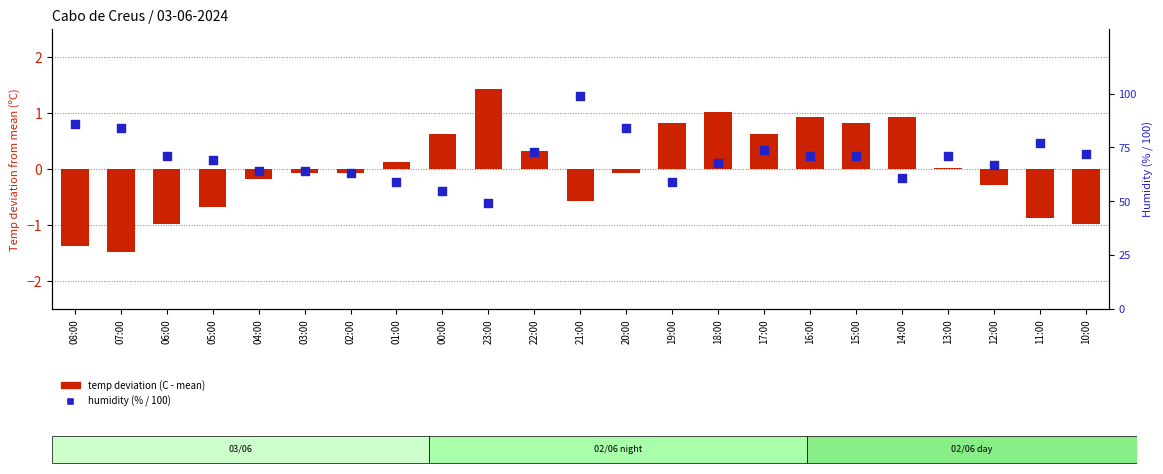

What are all the series names shown in the legend?

temp deviation (C - mean), humidity (% / 100)